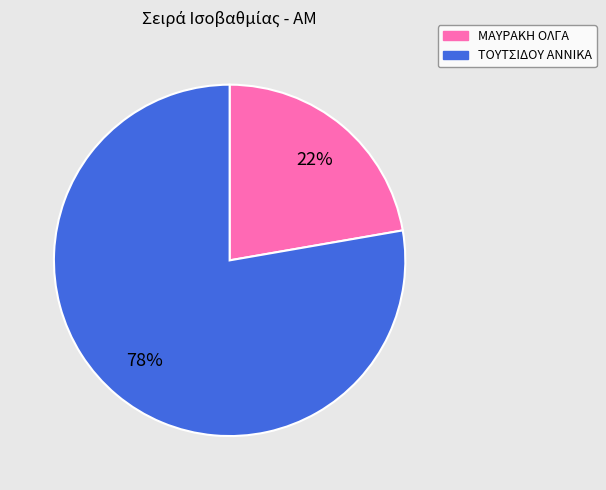

To the nearest percent, what portion does ΤΟΥΤΣΙΔΟΥ ΑΝΝΙΚΑ represent?

78%